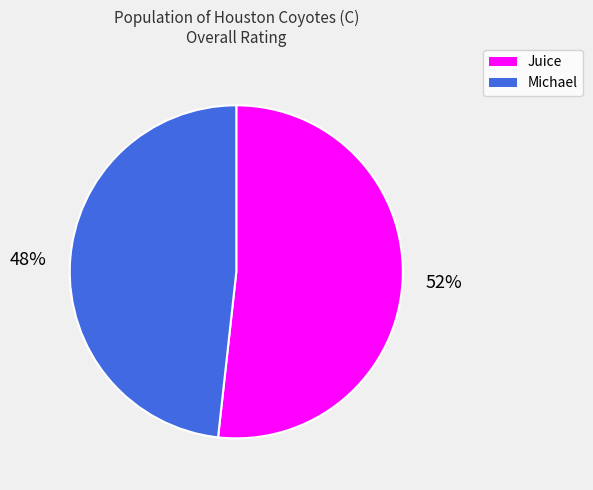

What percentage is the Juice slice, to the nearest percent?

52%